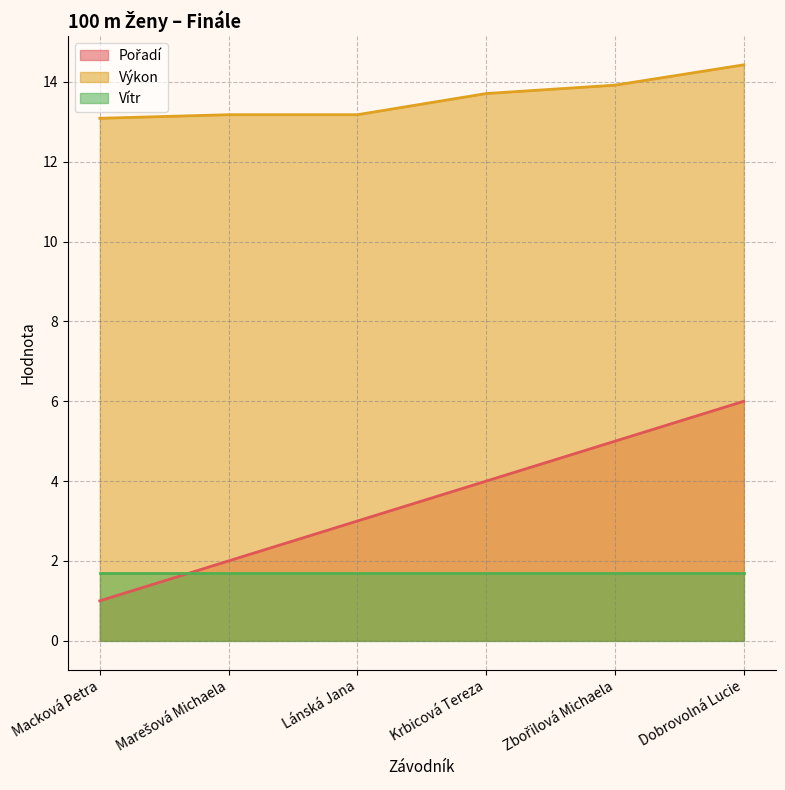

True or false: Pořadí and Výkon cross at least once.

False